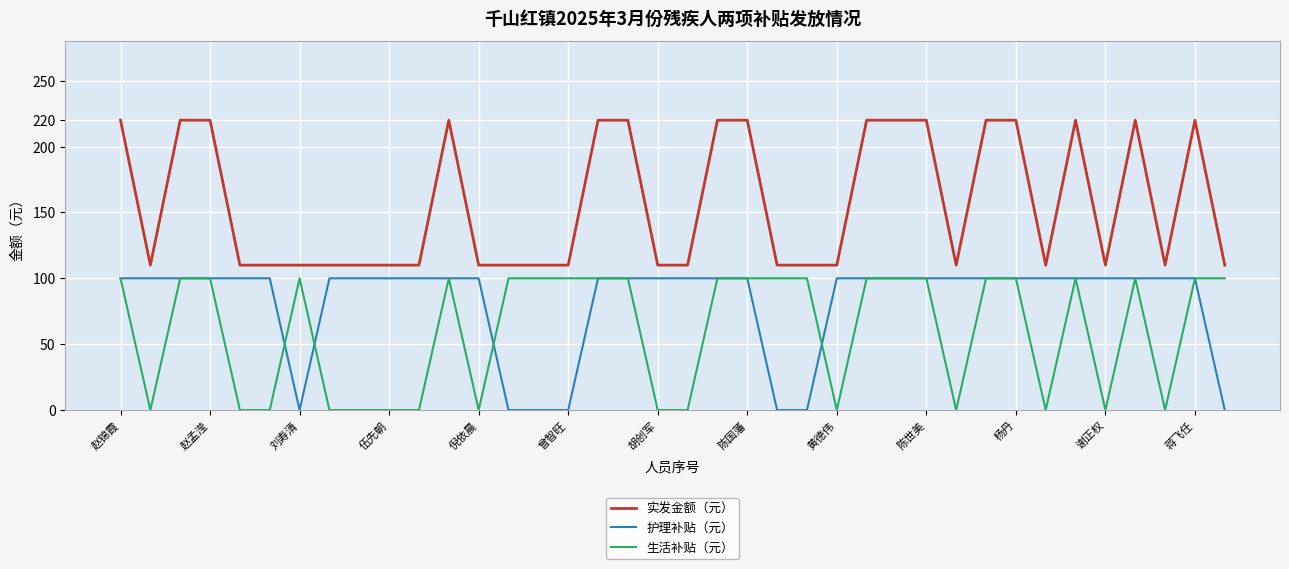

What is the highest value of the 实发金额（元） series?

220